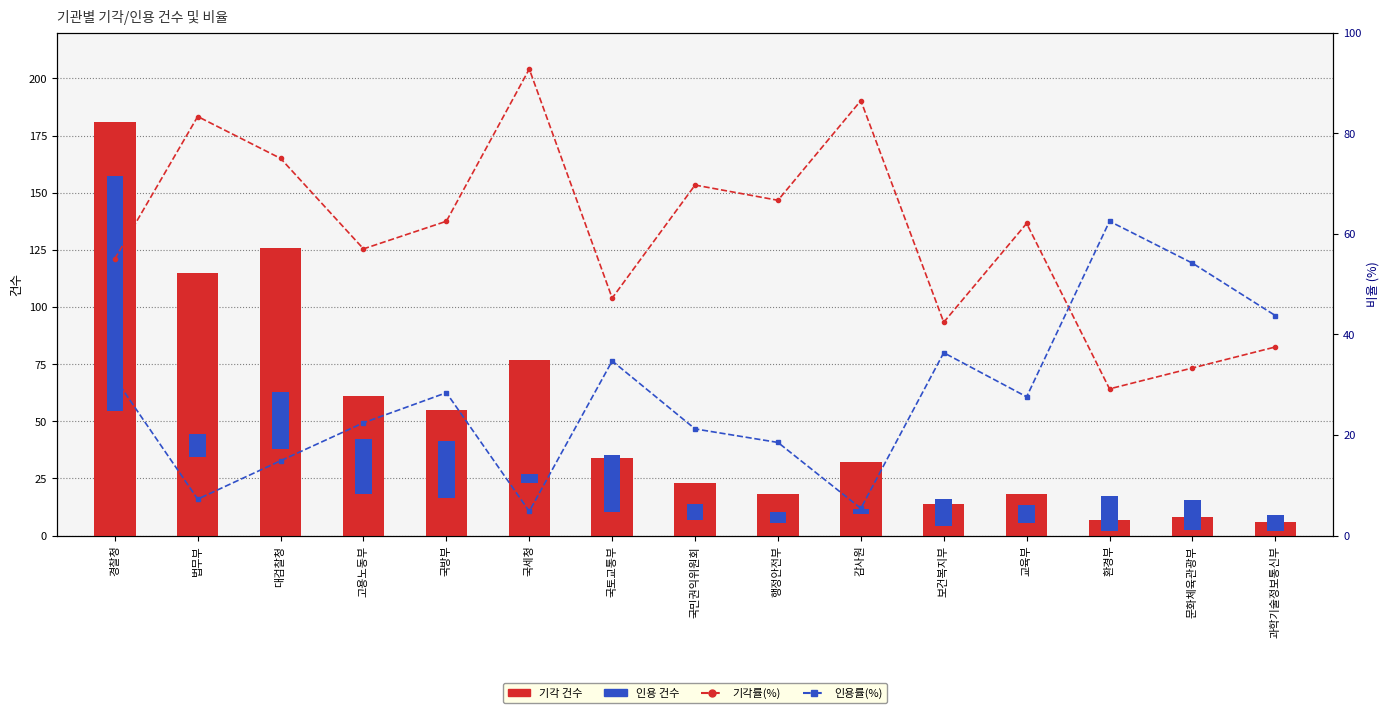

How many data points in 기각 are above 32?

7